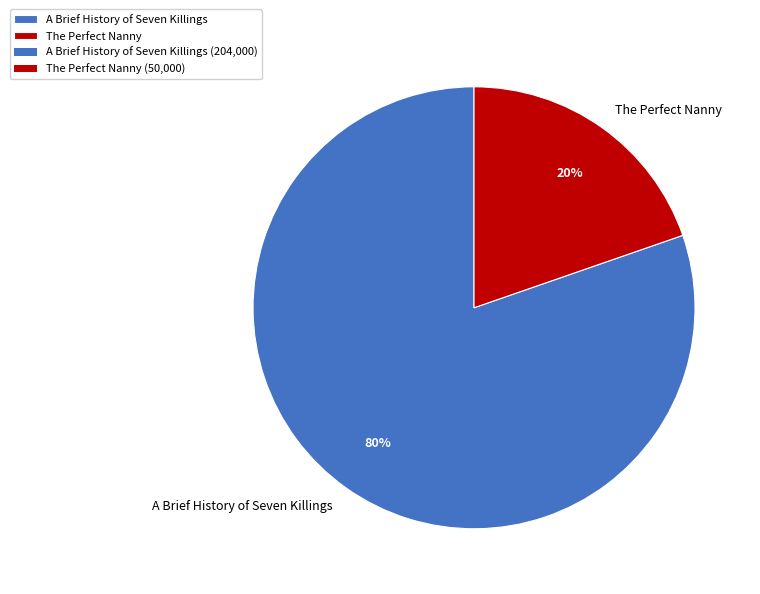

Does A Brief History of Seven Killings represent more than half of the total?

Yes